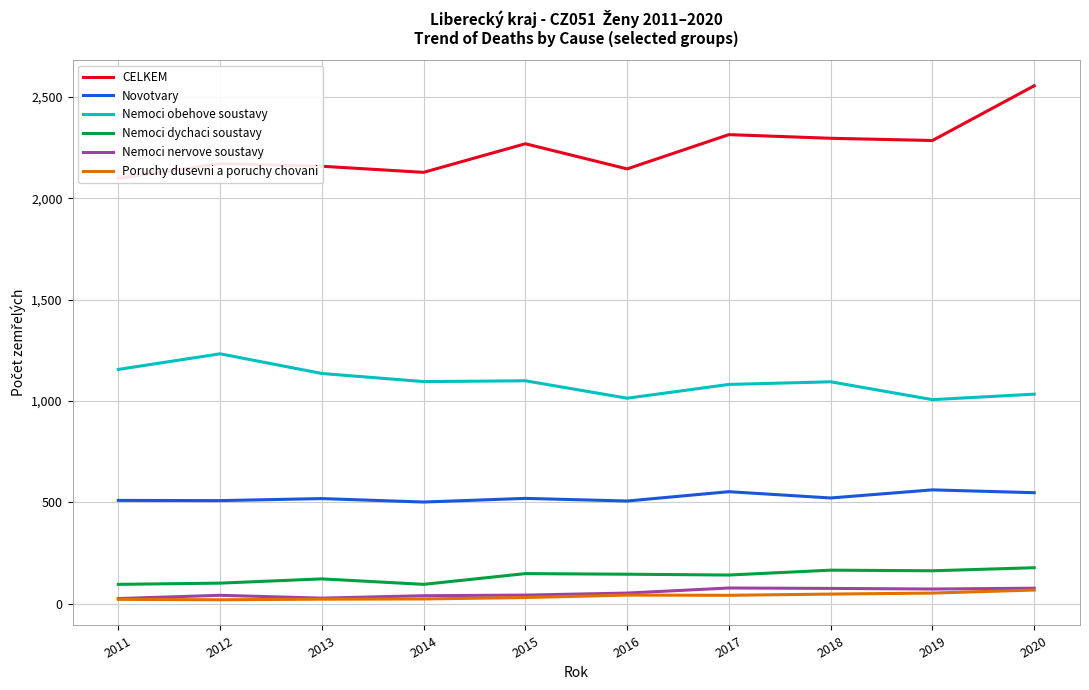

Is the value of Nemoci nervove soustavy at 2016 greater than the value of Poruchy dusevni a poruchy chovani at 2017?

Yes